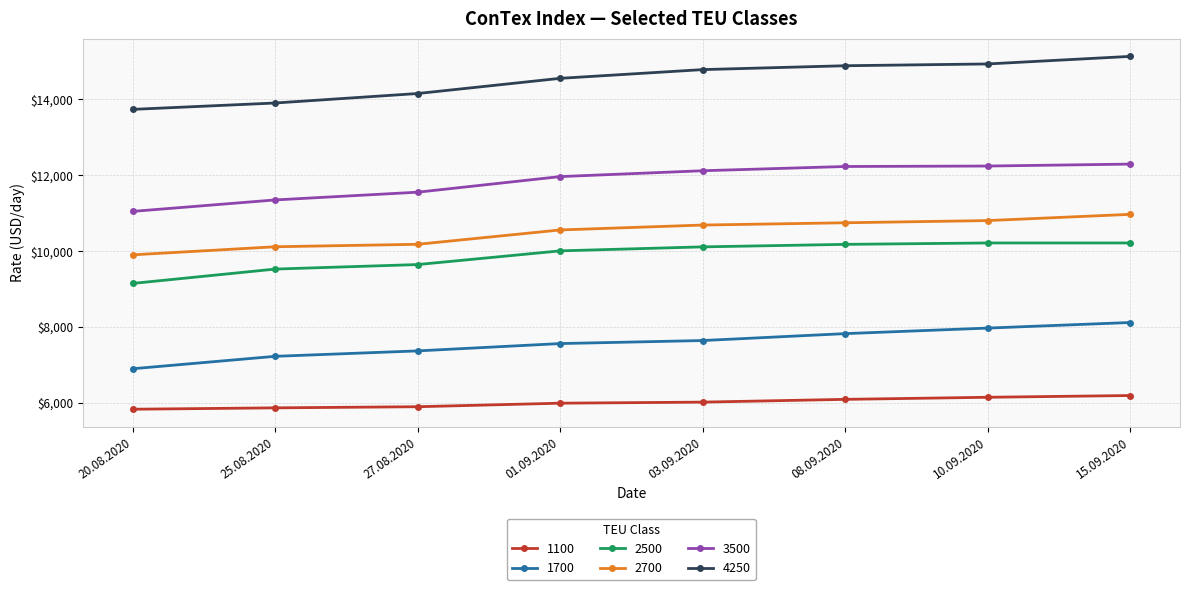

What is the total value across all series at 08.09.2020?

61942